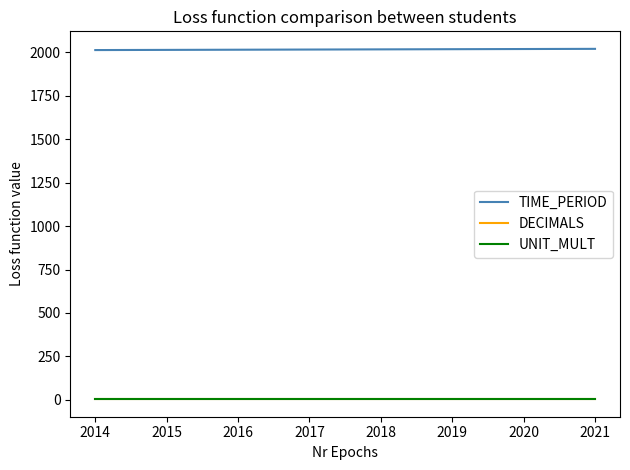

Is the value of DECIMALS at 2021 greater than the value of TIME_PERIOD at 2017?

No